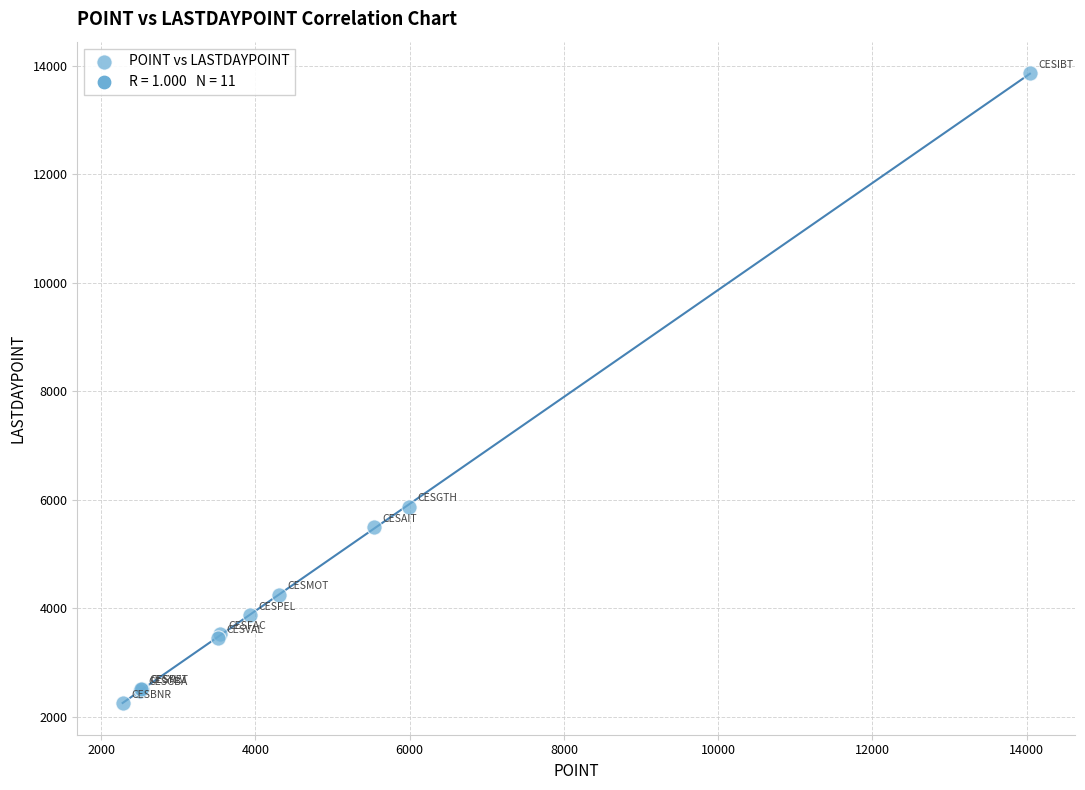

What Y value in the scatter plot is closest to 8058?

5876.5